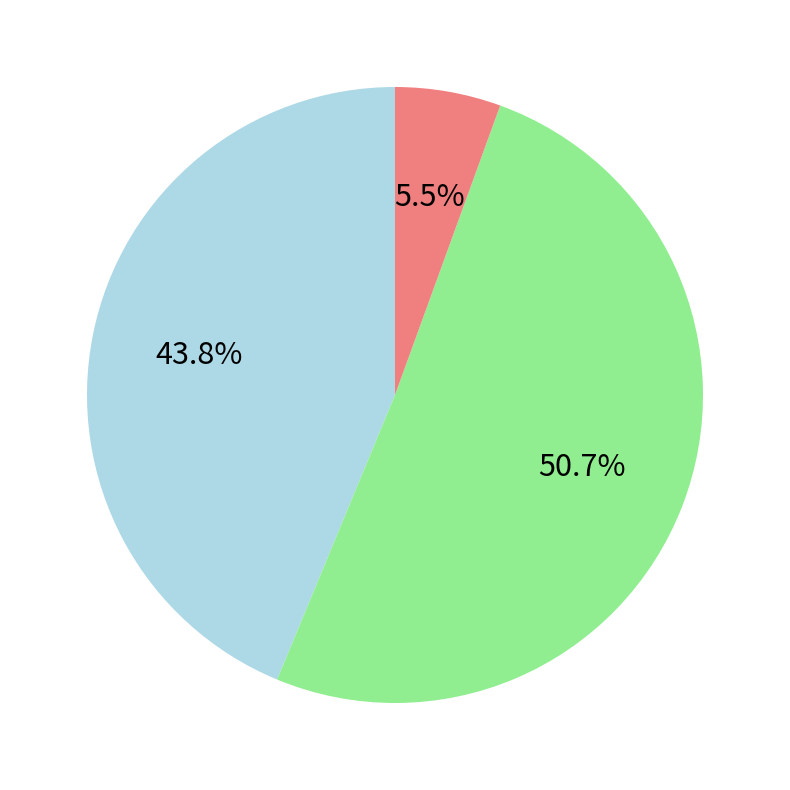

Is there any slice that represents more than half of the pie?

Yes